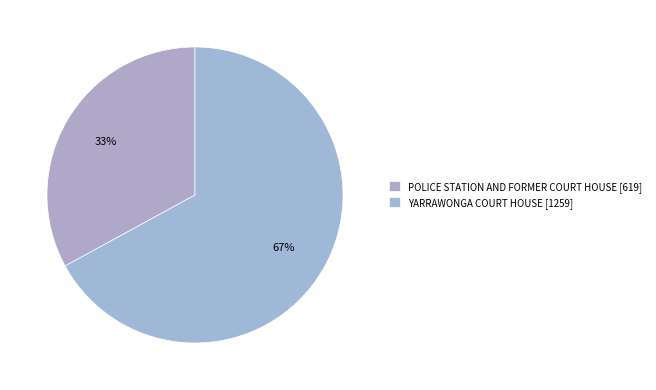

Does YARRAWONGA COURT HOUSE account for over 50% of the chart?

Yes